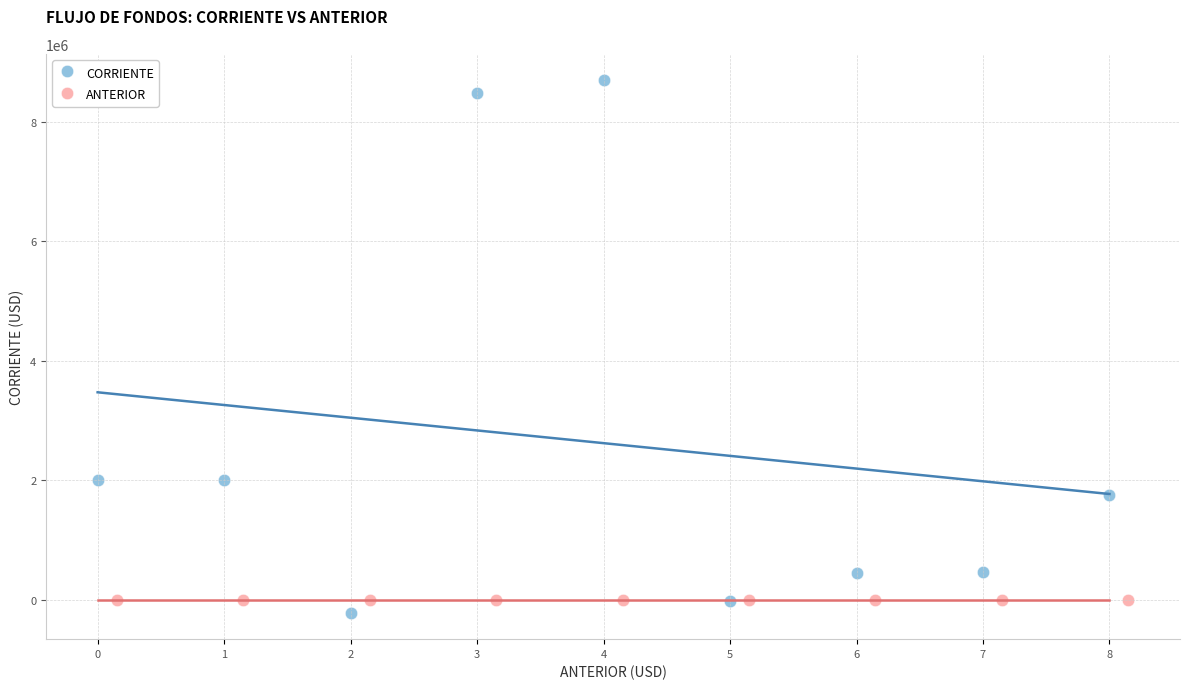

Which series reaches the maximum Y coordinate?

CORRIENTE